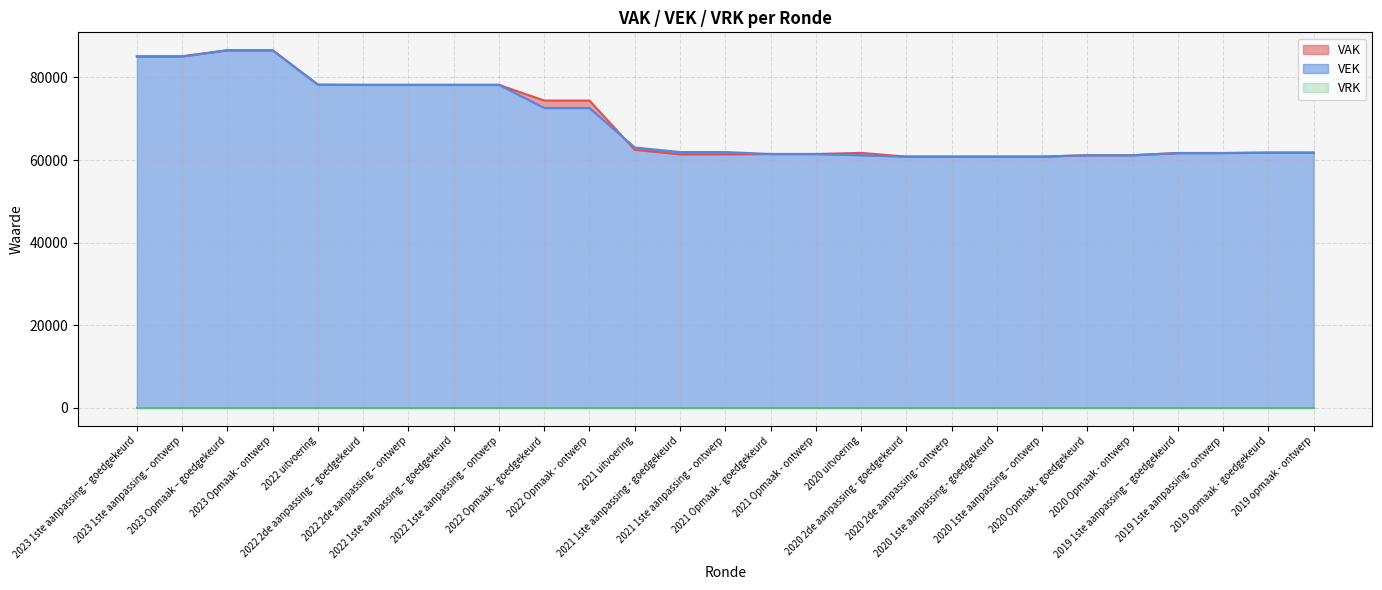

True or false: VAK and VEK intersect in this chart.

True